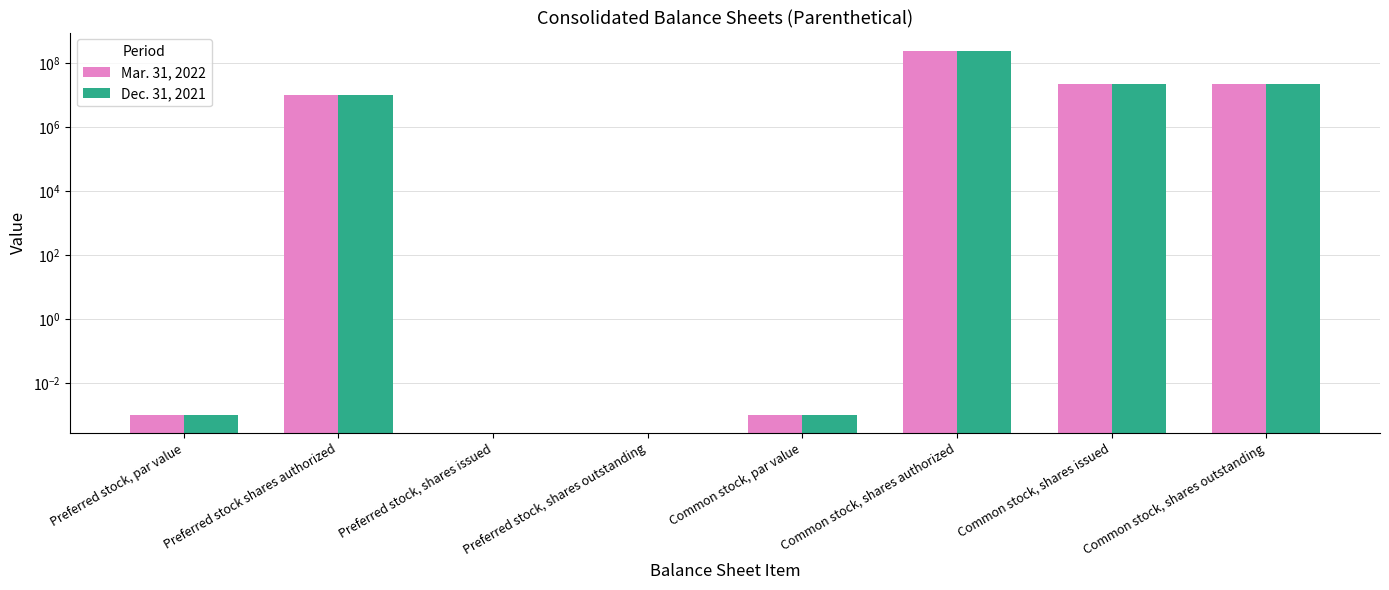

List the labels in order of Dec. 31, 2021 value, largest first.

Common stock, shares authorized, Common stock, shares issued, Common stock, shares outstanding, Preferred stock shares authorized, Preferred stock, par value, Common stock, par value, Preferred stock, shares issued, Preferred stock, shares outstanding